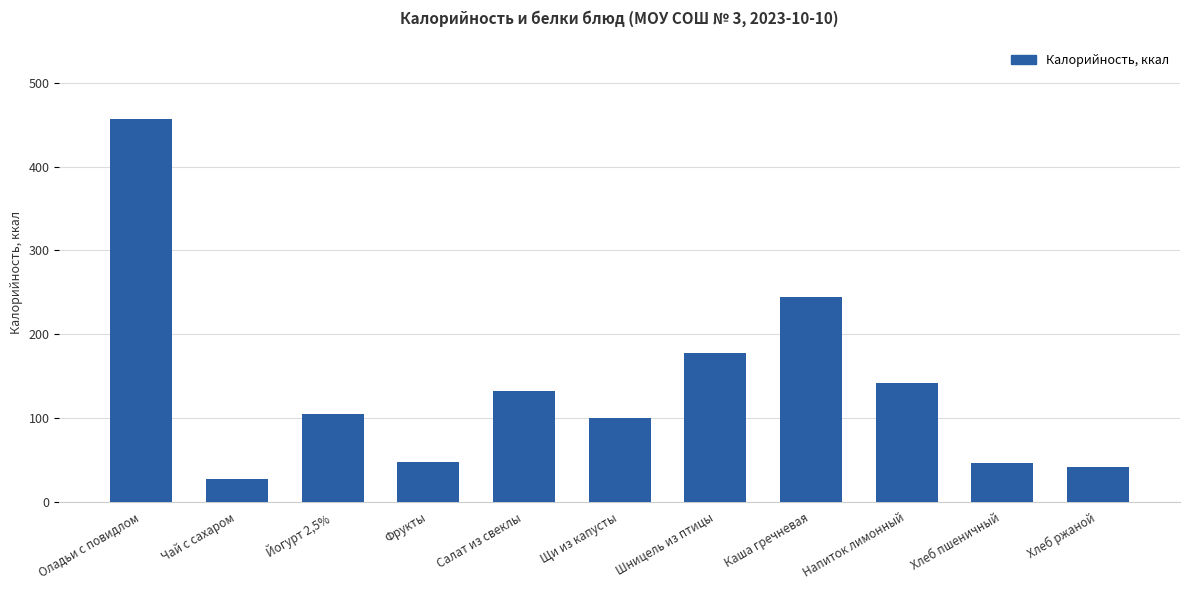

What is the approximate value at Йогурт 2,5%?

104.4